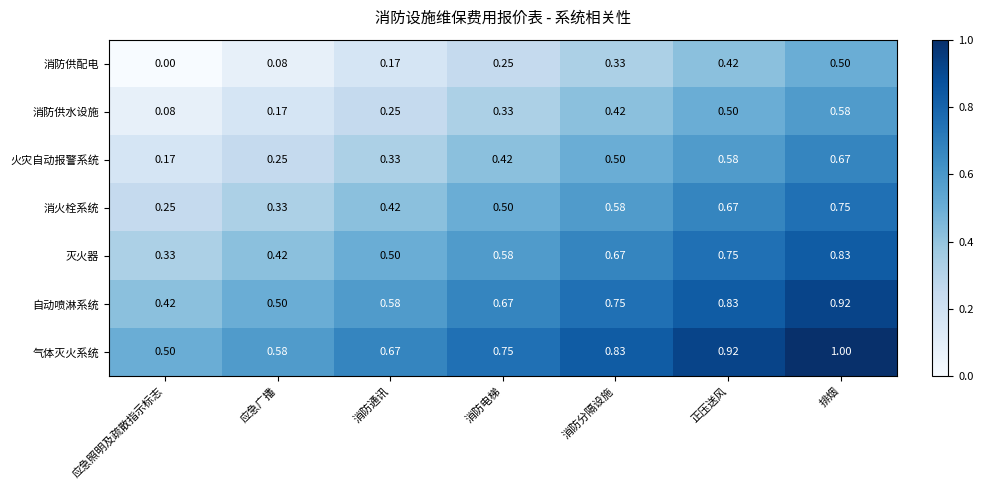

At which label does 消防供水设施 reach its minimum?

应急照明及疏散指示标志